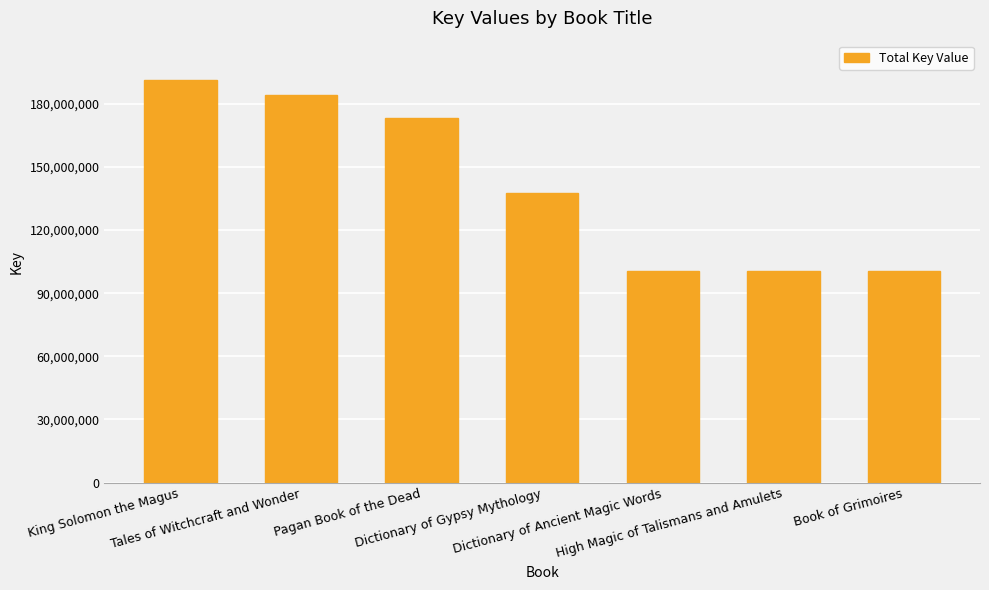

Which category has the highest value across all series?

King Solomon the Magus